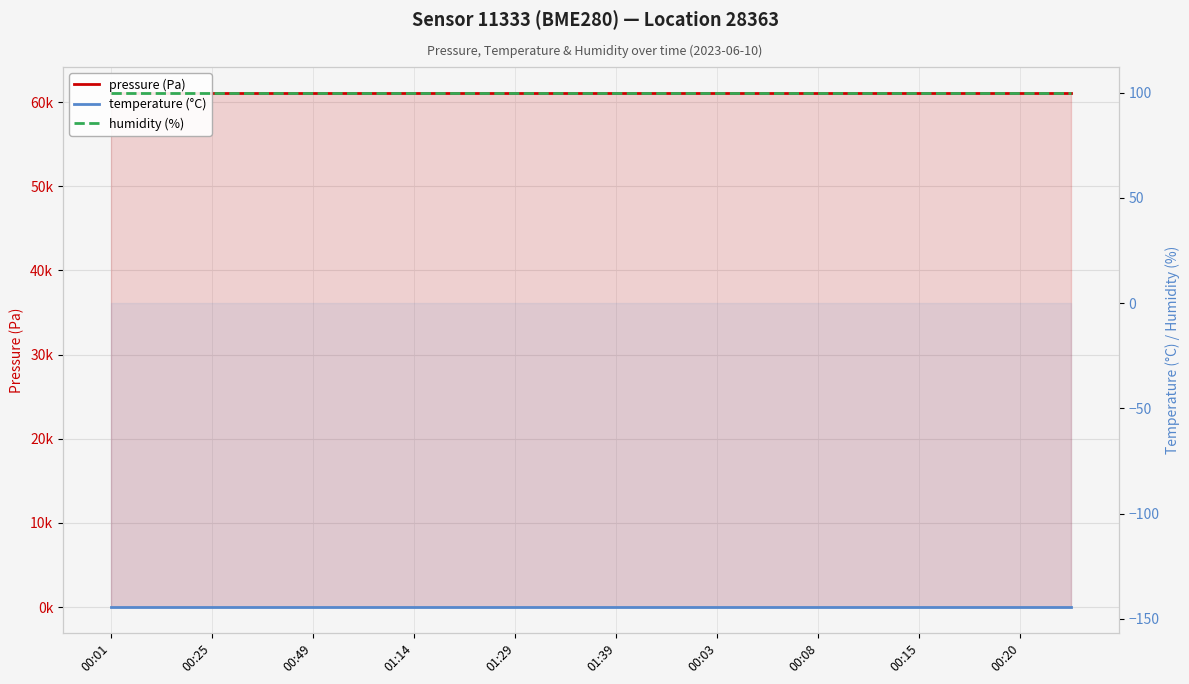

What are all the series names shown in the legend?

pressure (Pa), temperature (°C), humidity (%)